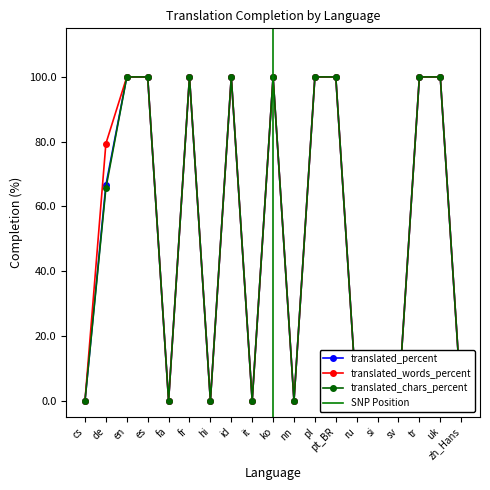

Between uk and it, which is larger?

uk